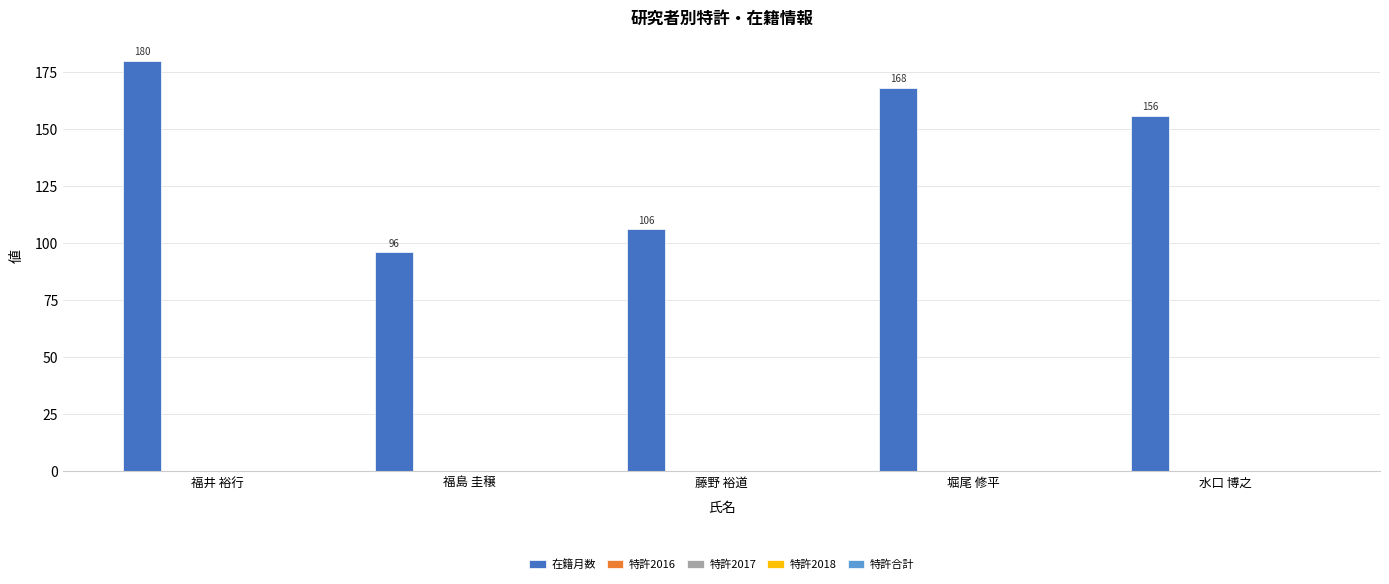

Reading left to right, extract all data points from this chart.

180	96	106	168	156